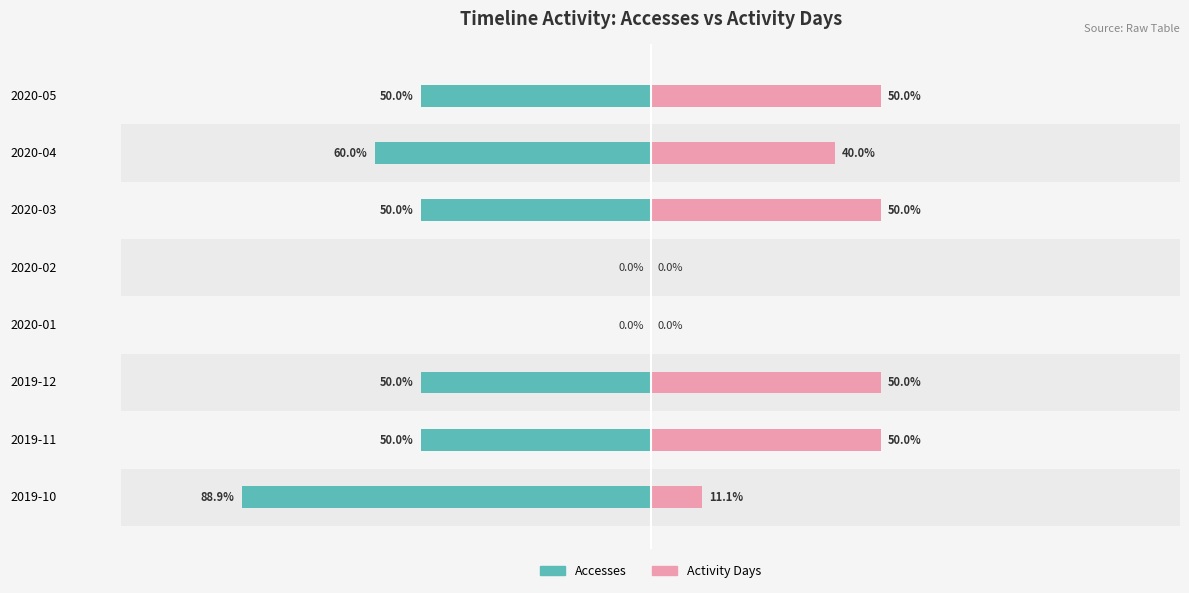

What is the average value of the Accesses series?

-43.6